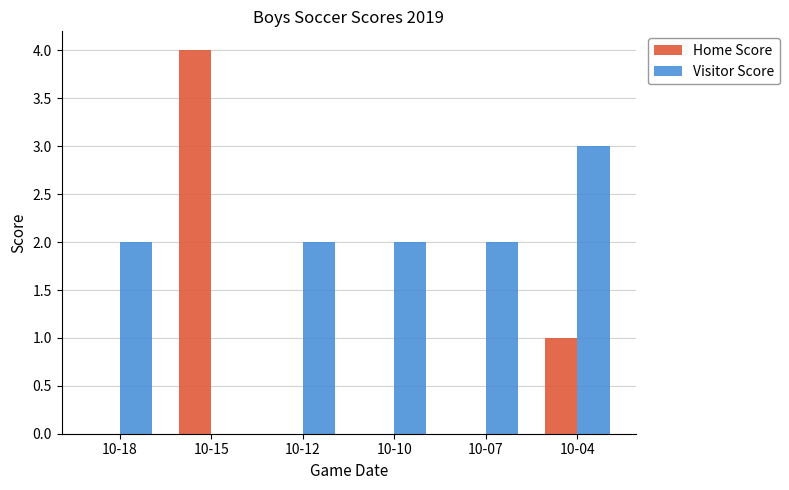

How many series are shown in this chart?

2